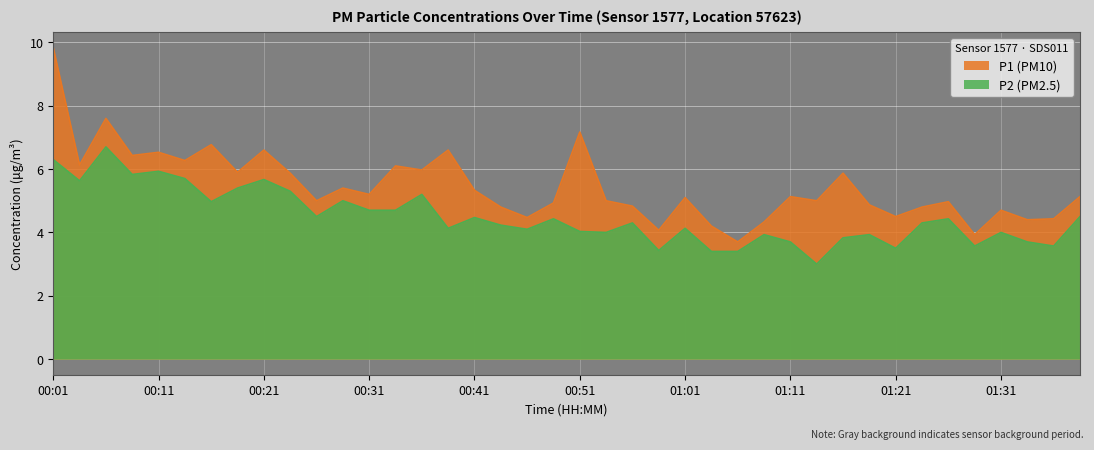

Rank the series by their maximum value, from highest to lowest.

P1 (PM10), P2 (PM2.5)